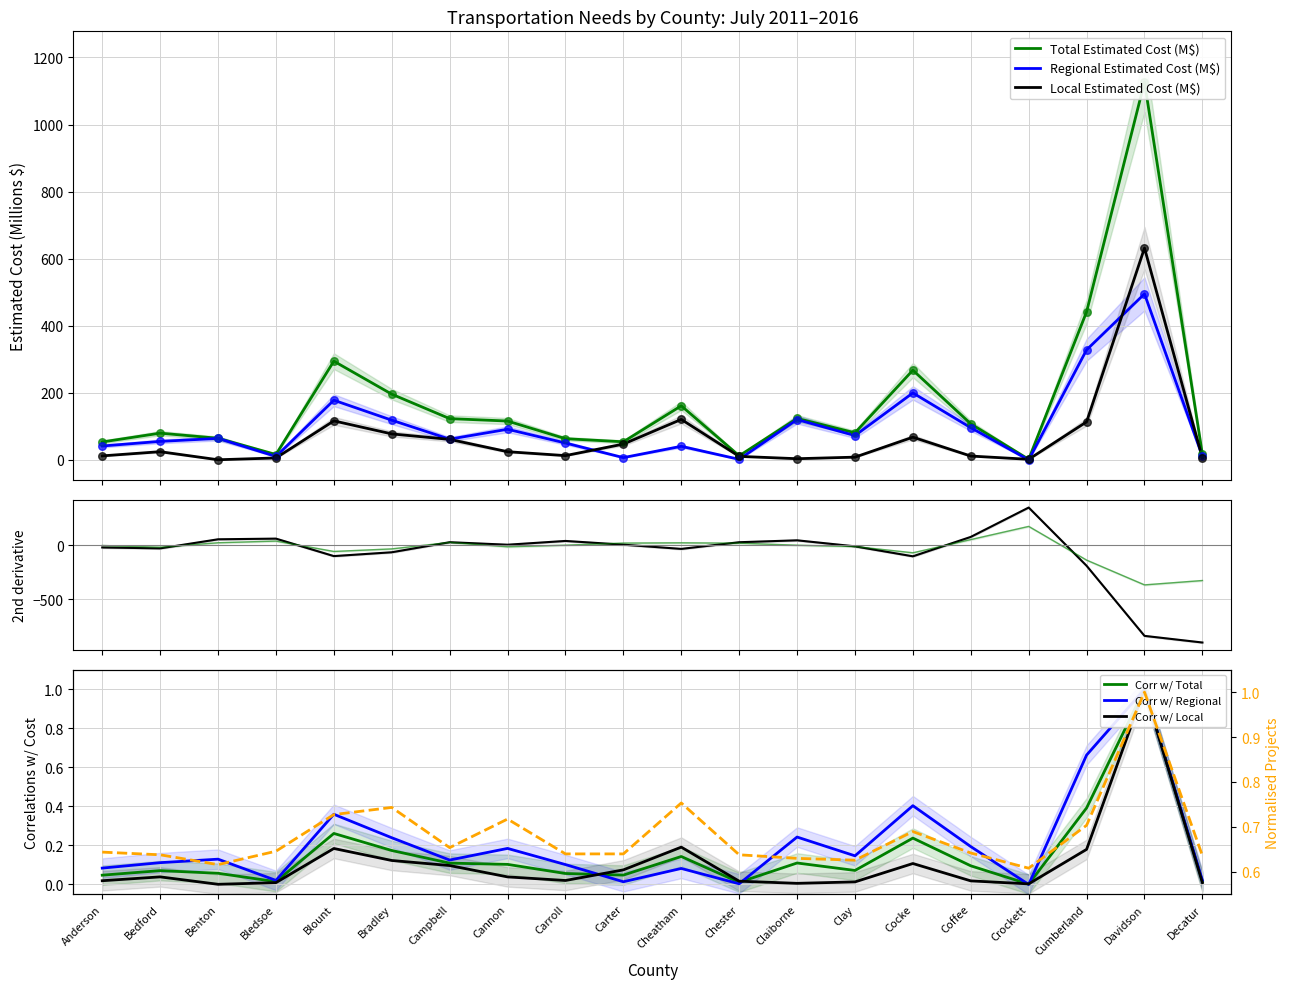

Which series has the largest Y range (max minus min)?

Total Estimated Cost